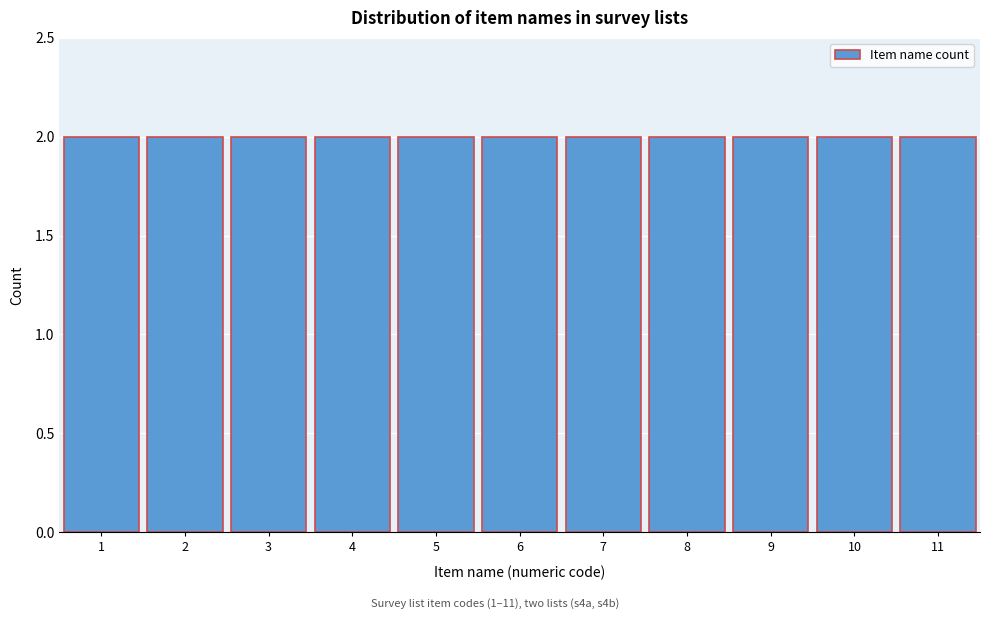

What is the height of the bar covering 1.5 to 2.5 on the x-axis? The values are not printed on the chart, so give them approximately, as read against the axis.

2